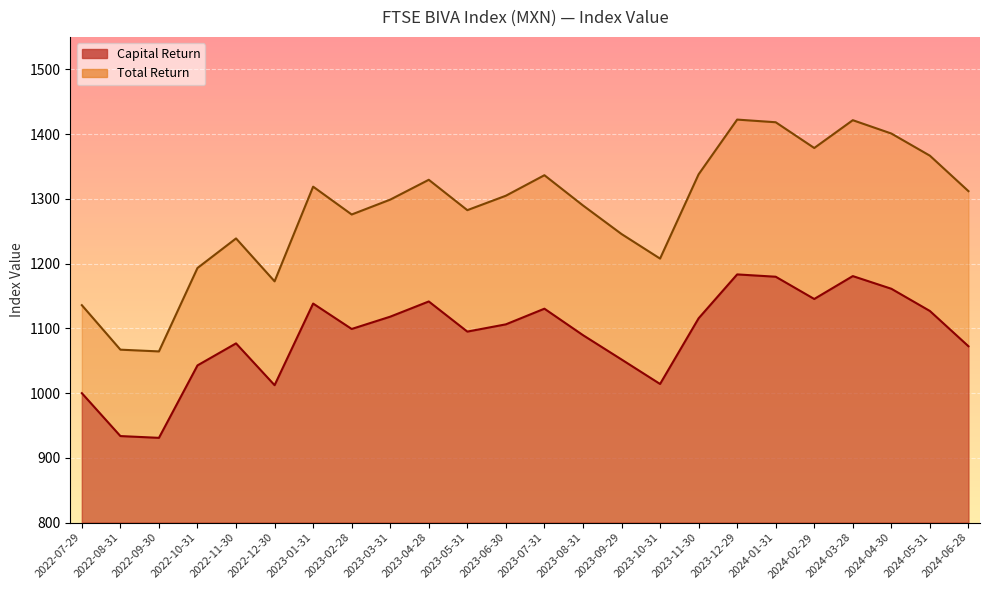

What is the difference between the highest and lowest values at 2024-05-31?

239.8